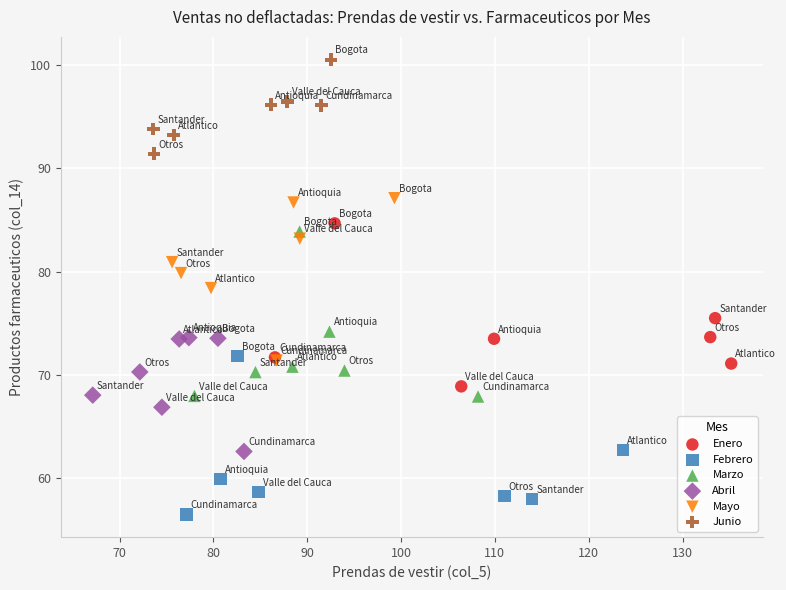

Which series contains the lowest Y value?

Febrero